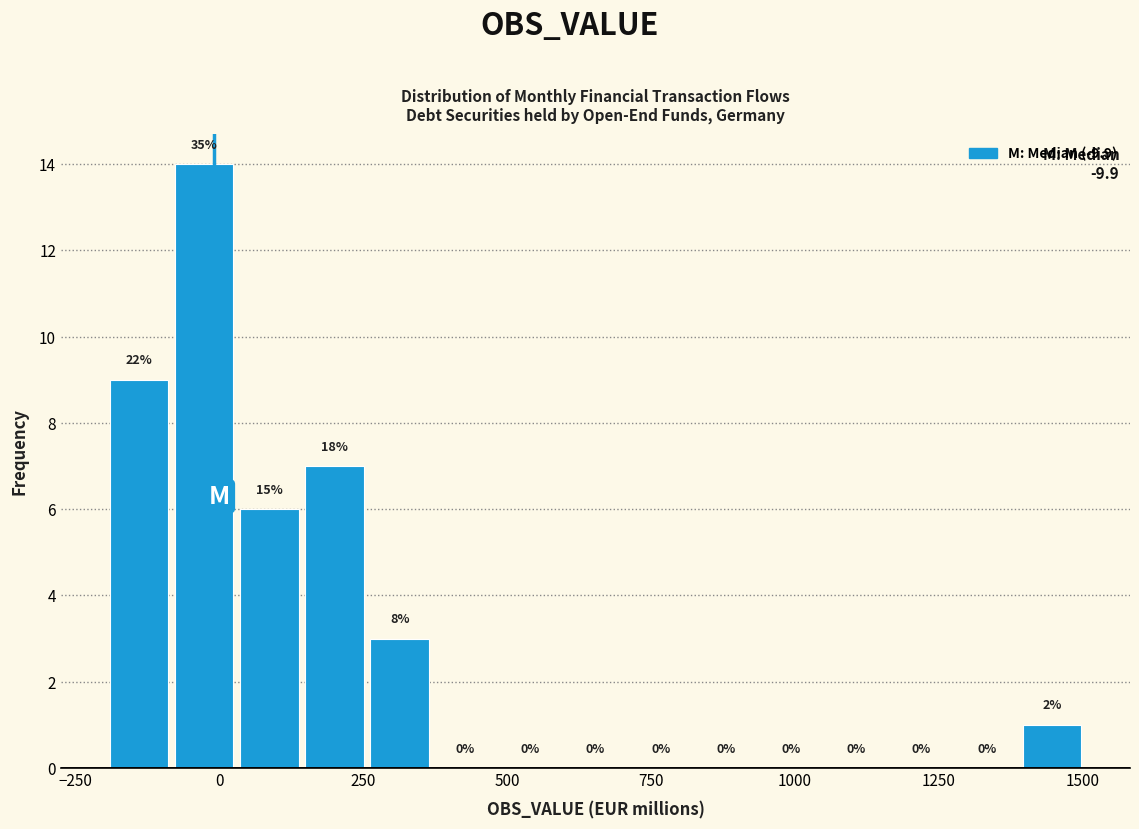

Around what value on the x-axis is the tallest bar? Give the approximate position of its centre, as read against the axis.

-50